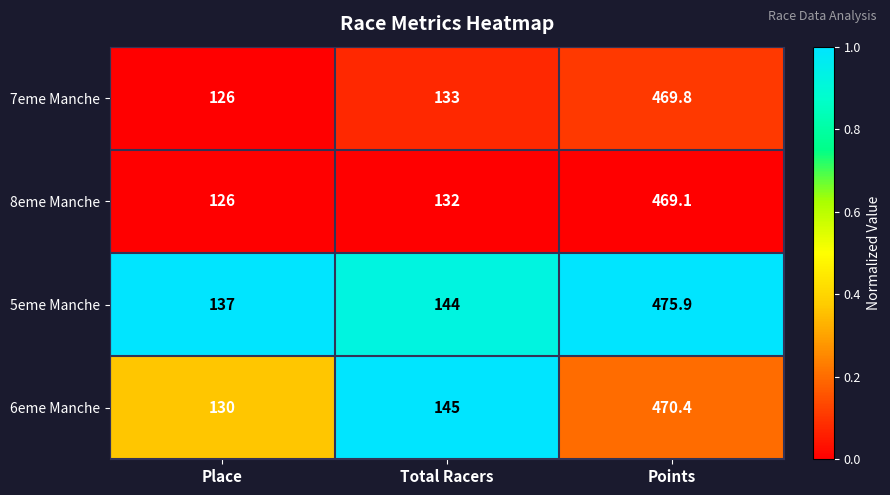

Reading right to left, extract all data points from this chart.

7eme Manche: 469.8	133.0	126.0
8eme Manche: 469.1	132.0	126.0
5eme Manche: 475.9	144.0	137.0
6eme Manche: 470.4	145.0	130.0